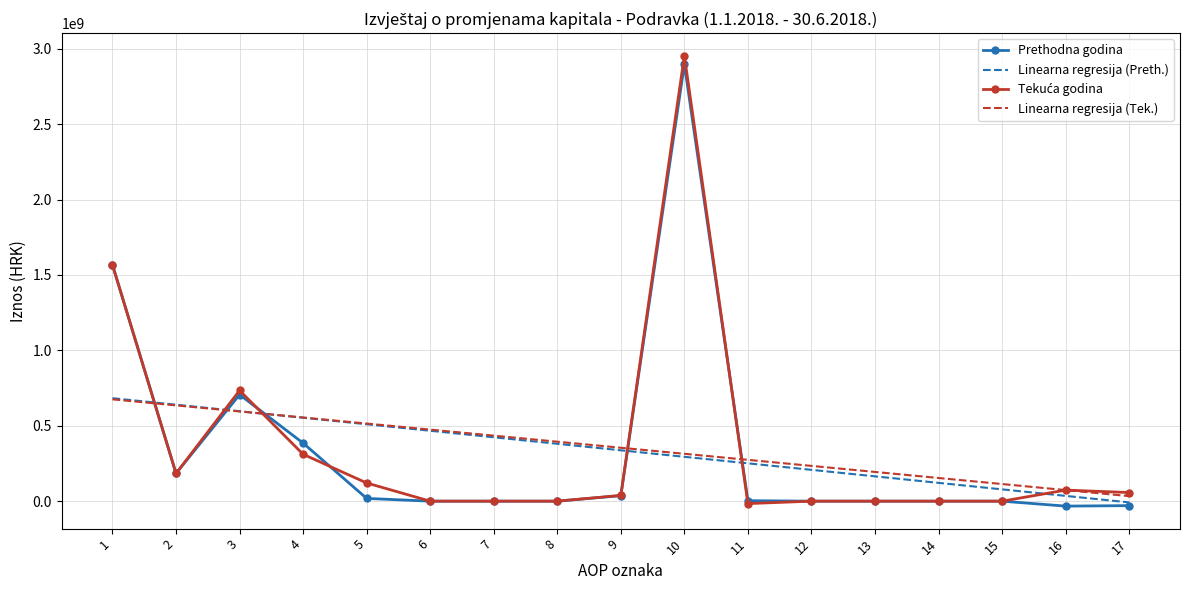

What is the maximum value shown in the chart?

2954029530.1